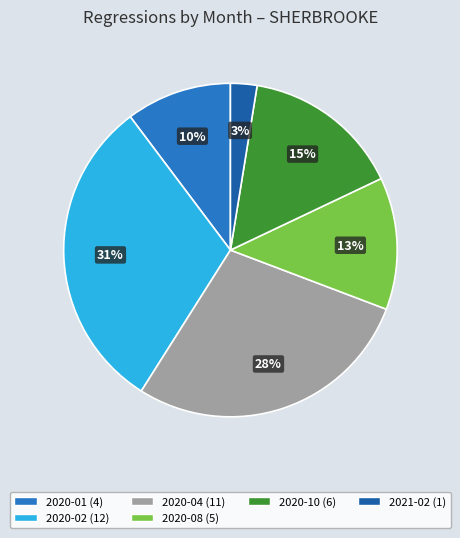

How many slices are in this pie chart?

6